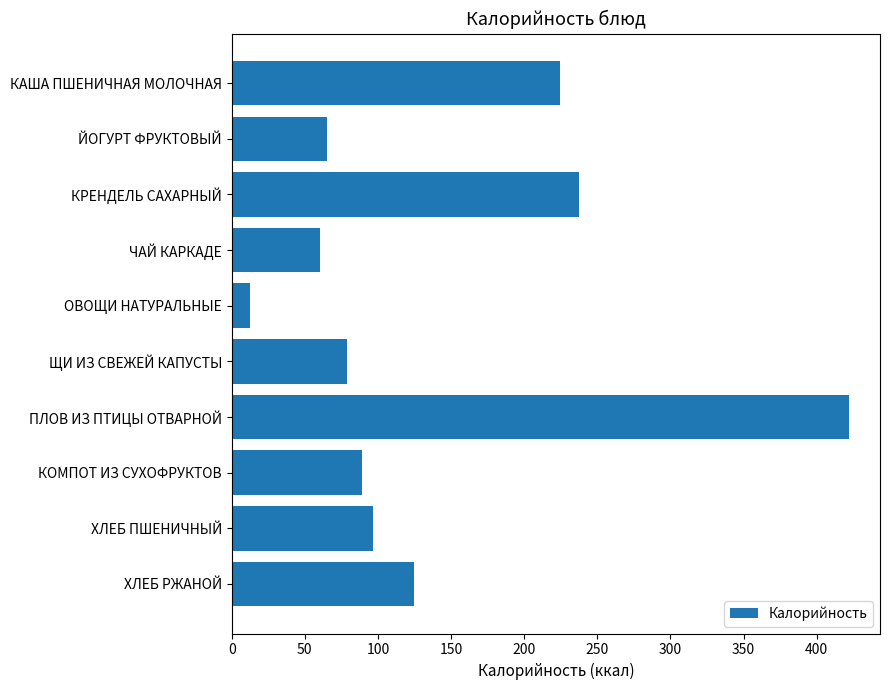

What is the minimum value shown in the chart?

12.8